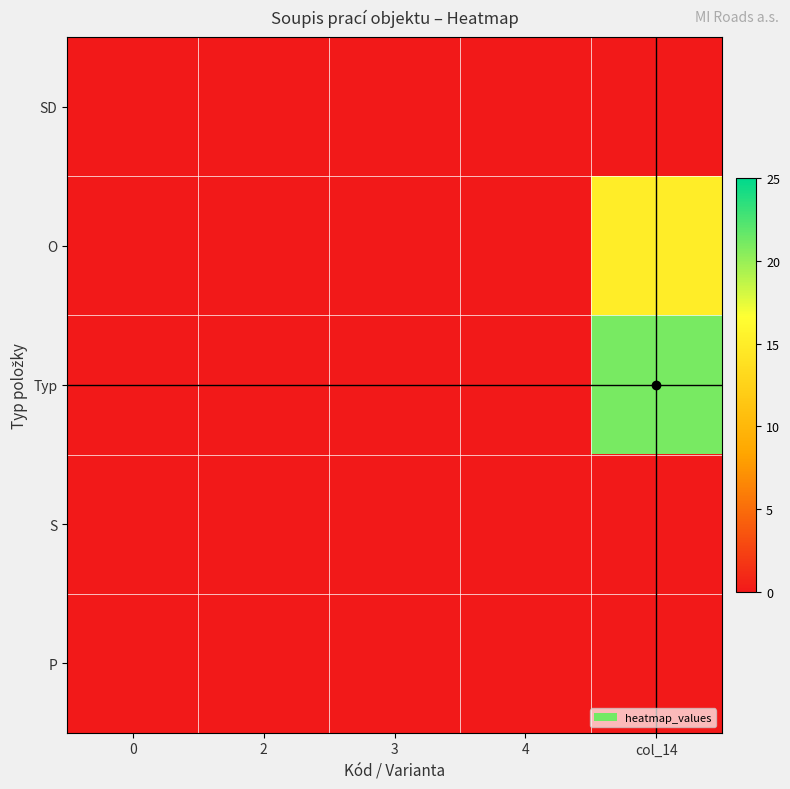

Reading left to right, what are all the values shown in this chart?

SD: 0=0	2=0	3=0	4=0	col_14=0
O: 0=0	2=0	3=0	4=0	col_14=15
Typ: 0=0	2=0	3=0	4=0	col_14=21
S: 0=0	2=0	3=0	4=0	col_14=0
P: 0=0	2=0	3=0	4=0	col_14=0